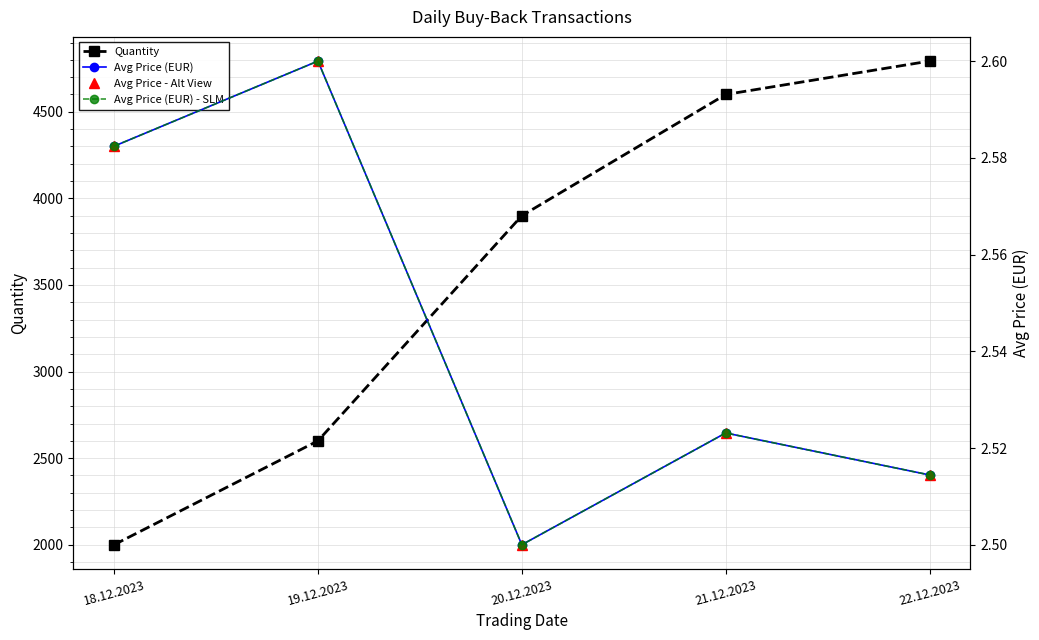

Reading left to right, list all the values displayed in this chart.

Quantity: 18.12.2023=2000.0	19.12.2023=2600.0	20.12.2023=3900.0	21.12.2023=4600.0	22.12.2023=4793.0
Avg Price (EUR): 18.12.2023=2.6	19.12.2023=2.6	20.12.2023=2.5	21.12.2023=2.5	22.12.2023=2.5
Avg Price - Alt View: 18.12.2023=2.6	19.12.2023=2.6	20.12.2023=2.5	21.12.2023=2.5	22.12.2023=2.5
Avg Price (EUR) - SLM: 18.12.2023=2.6	19.12.2023=2.6	20.12.2023=2.5	21.12.2023=2.5	22.12.2023=2.5